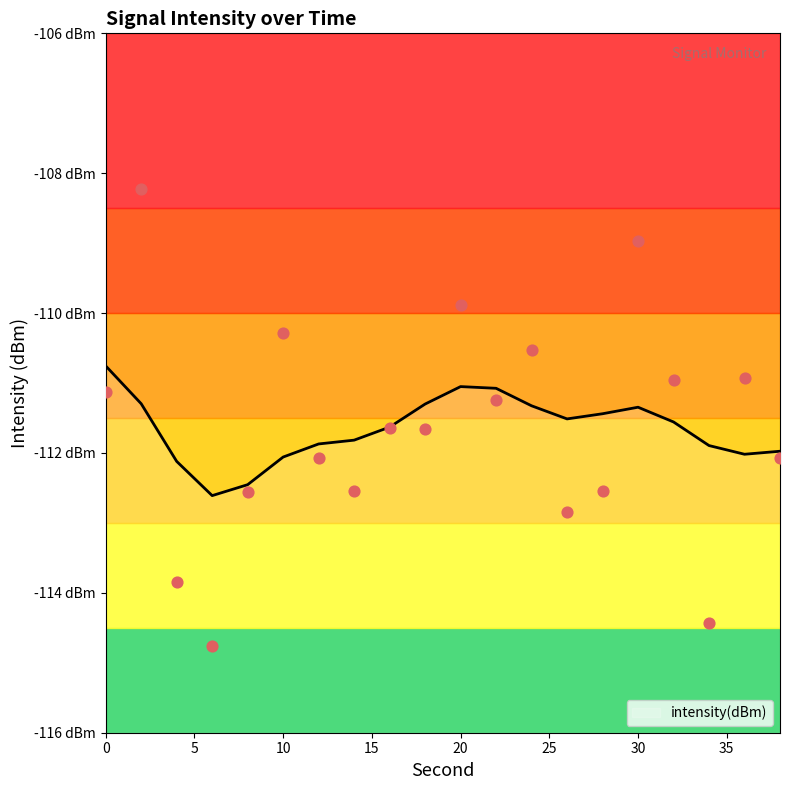

What is the change in value from 20 to 28?

-2.7